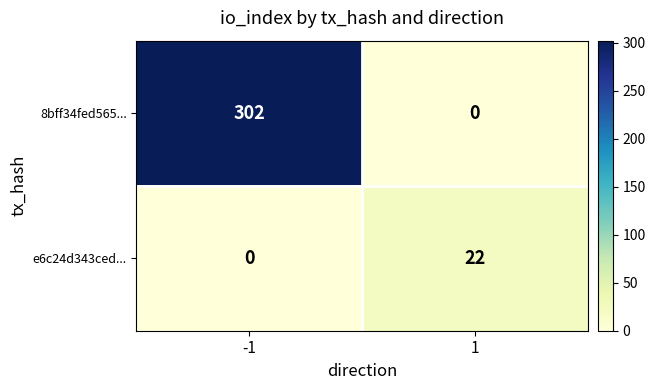

What is the difference between the maximum and minimum values in the e6c24d343ced... series?

22